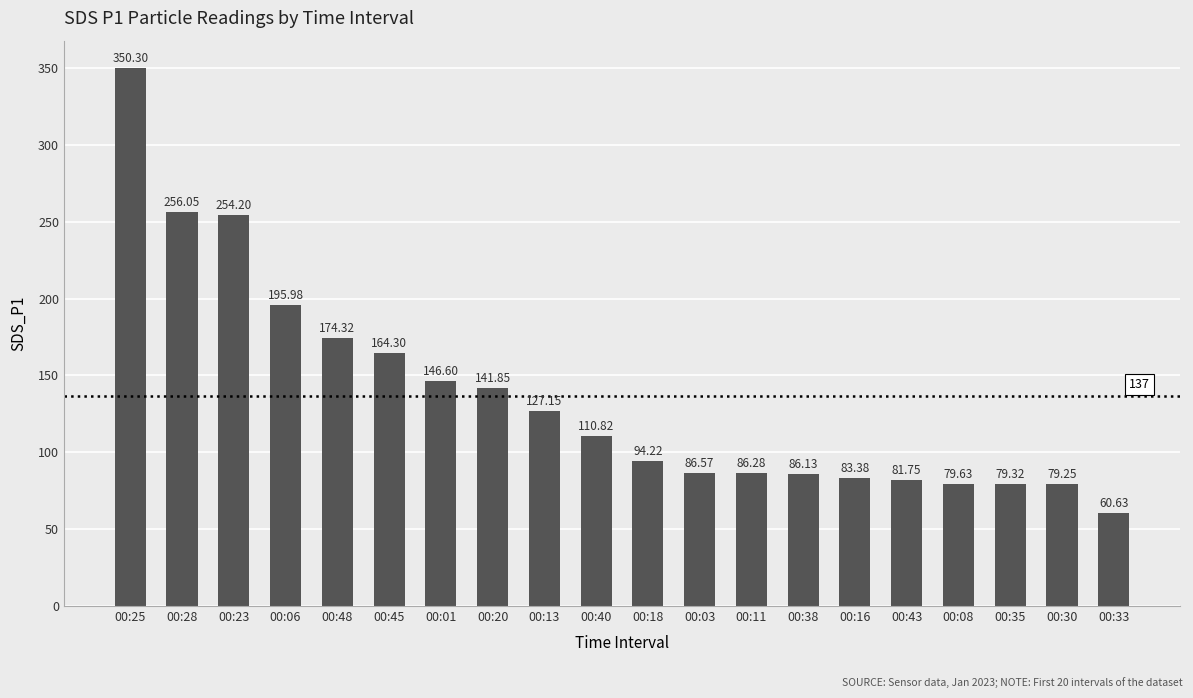

At which label is the value closest to 205?

00:06